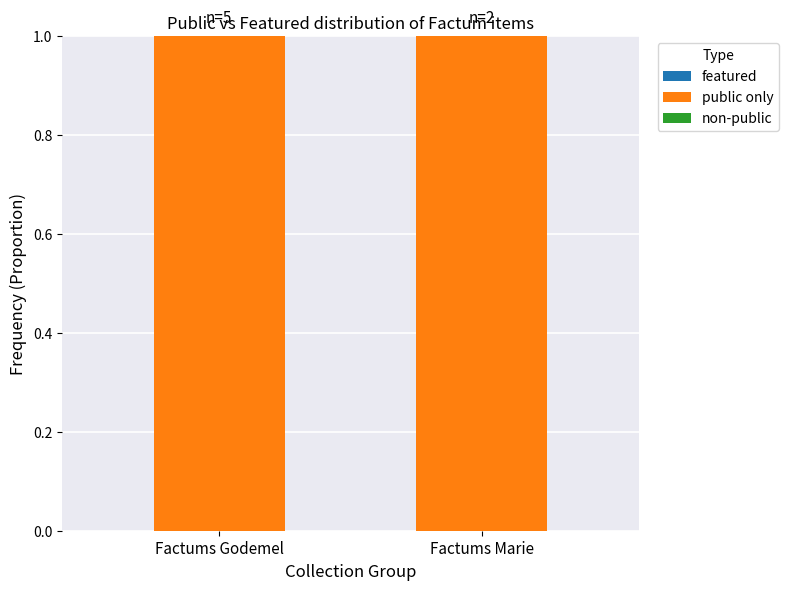

Reading left to right, transcribe all the data shown in this chart.

featured: Factums Godemel=0	Factums Marie=0
public only: Factums Godemel=1	Factums Marie=1
non-public: Factums Godemel=0	Factums Marie=0